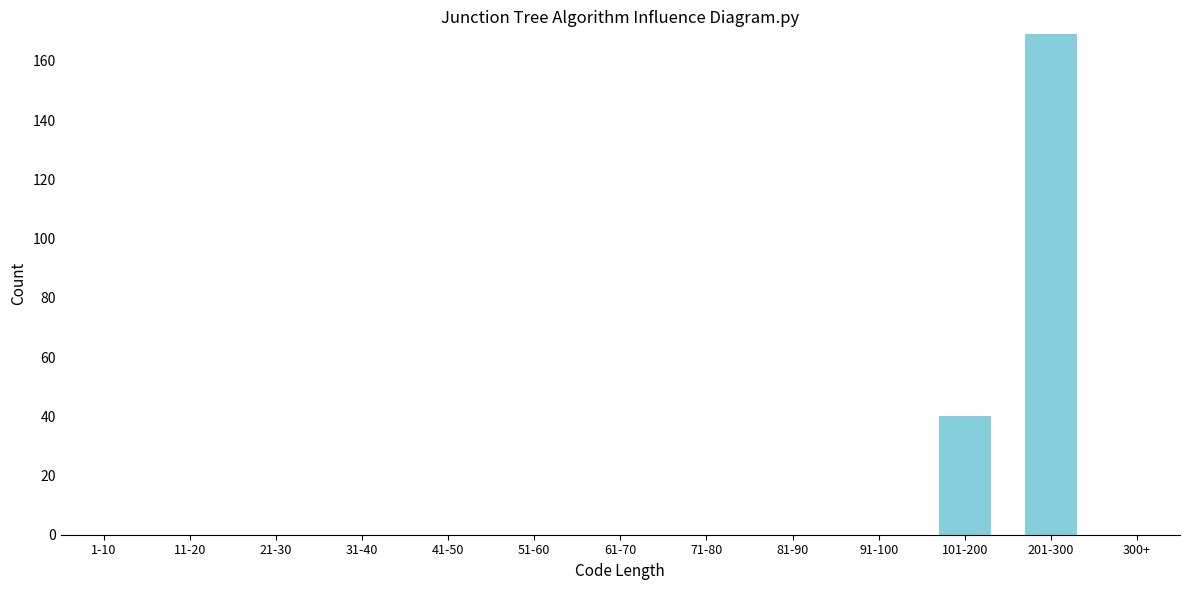

Reading left to right, transcribe all the data shown in this chart.

1-10=0	11-20=0	21-30=0	31-40=0	41-50=0	51-60=0	61-70=0	71-80=0	81-90=0	91-100=0	101-200=40	201-300=169	300+=0